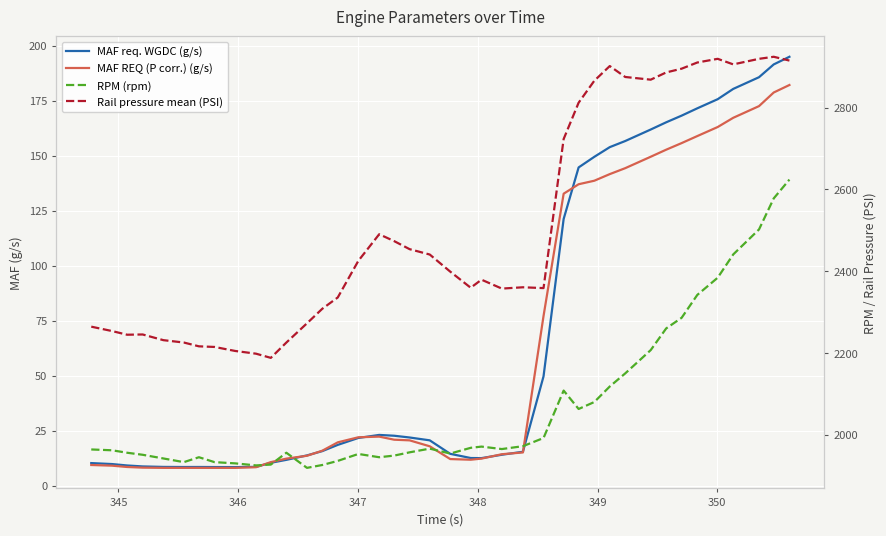

Reading right to left, list all the values displayed in this chart.

MAF req. WGDC (g/s): 194.9	191.5	185.6	180.3	175.7	171.5	168.2	165.2	161.9	156.6	153.9	149.5	144.6	121.2	49.7	15.4	14.1	12.5	12.6	14.5	20.6	21.9	22.7	23.1	21.7	18.5	15.7	13.8	11.7	10.4	8.6	8.4	8.5	8.5	8.5	8.5	8.8	9.2	9.8	10.3
MAF REQ (P corr.) (g/s): 182.1	178.7	172.5	167.2	163.0	158.9	155.7	152.7	149.5	144.3	141.6	138.6	137.0	132.7	77.1	15.1	14.3	12.3	11.8	12.1	17.9	20.6	20.9	22.3	22.0	19.7	15.9	13.6	12.3	10.7	8.4	8.1	8.1	8.1	8.1	8.1	8.2	8.5	9.1	9.4
RPM (rpm): 2624.0	2578.0	2502.0	2441.0	2384.0	2342.0	2286.0	2260.0	2207.0	2150.0	2118.0	2080.0	2063.0	2108.0	1992.0	1972.0	1965.0	1971.0	1968.0	1954.0	1966.0	1957.0	1949.0	1945.0	1953.0	1936.0	1926.0	1919.0	1956.0	1927.0	1925.0	1930.0	1933.0	1945.0	1933.0	1942.0	1951.0	1956.0	1962.0	1964.0
Rail pressure mean (PSI): 2915.0	2924.3	2919.3	2905.7	2919.3	2910.3	2895.2	2886.0	2868.3	2874.9	2901.6	2865.7	2812.0	2723.2	2358.6	2360.6	2357.4	2379.2	2359.5	2398.9	2440.7	2453.8	2473.5	2490.3	2425.3	2335.7	2308.1	2272.5	2225.5	2188.0	2198.2	2204.9	2214.7	2216.2	2225.5	2231.3	2245.2	2244.6	2253.6	2264.3